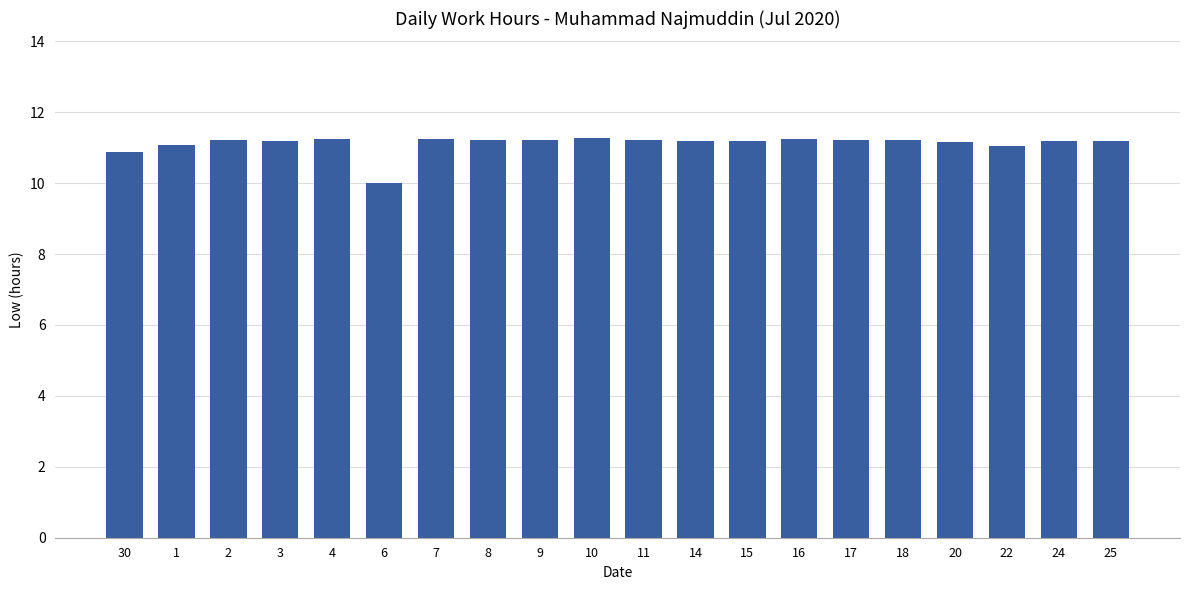

What is the difference between the values at 30 and 8?

0.3